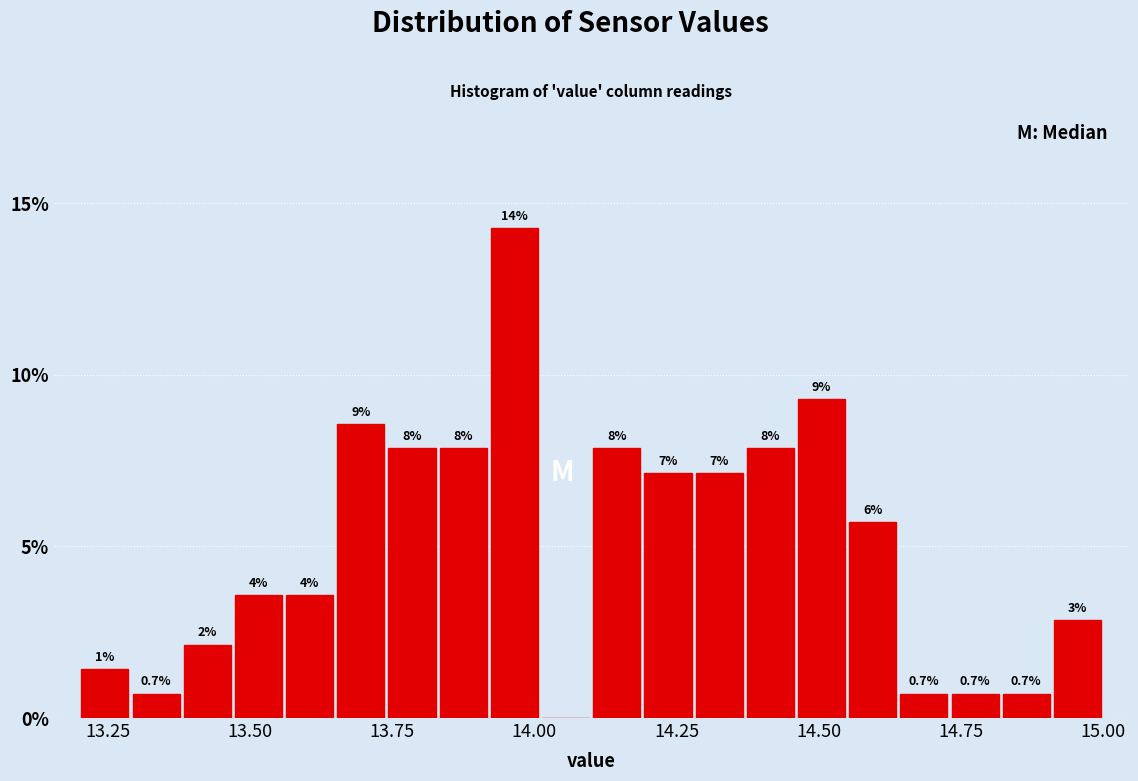

Around what value on the x-axis is the tallest bar? Give the approximate position of its centre, as read against the axis.

13.95